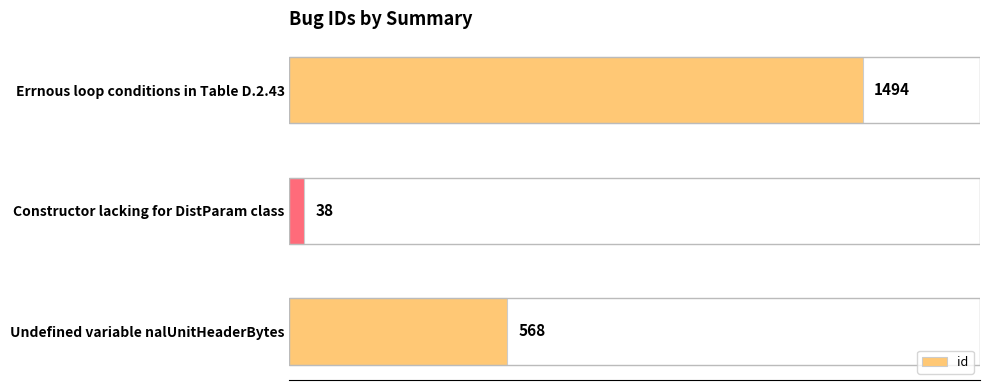

True or false: the data shows 133 at Undefined variable nalUnitHeaderBytes.

False